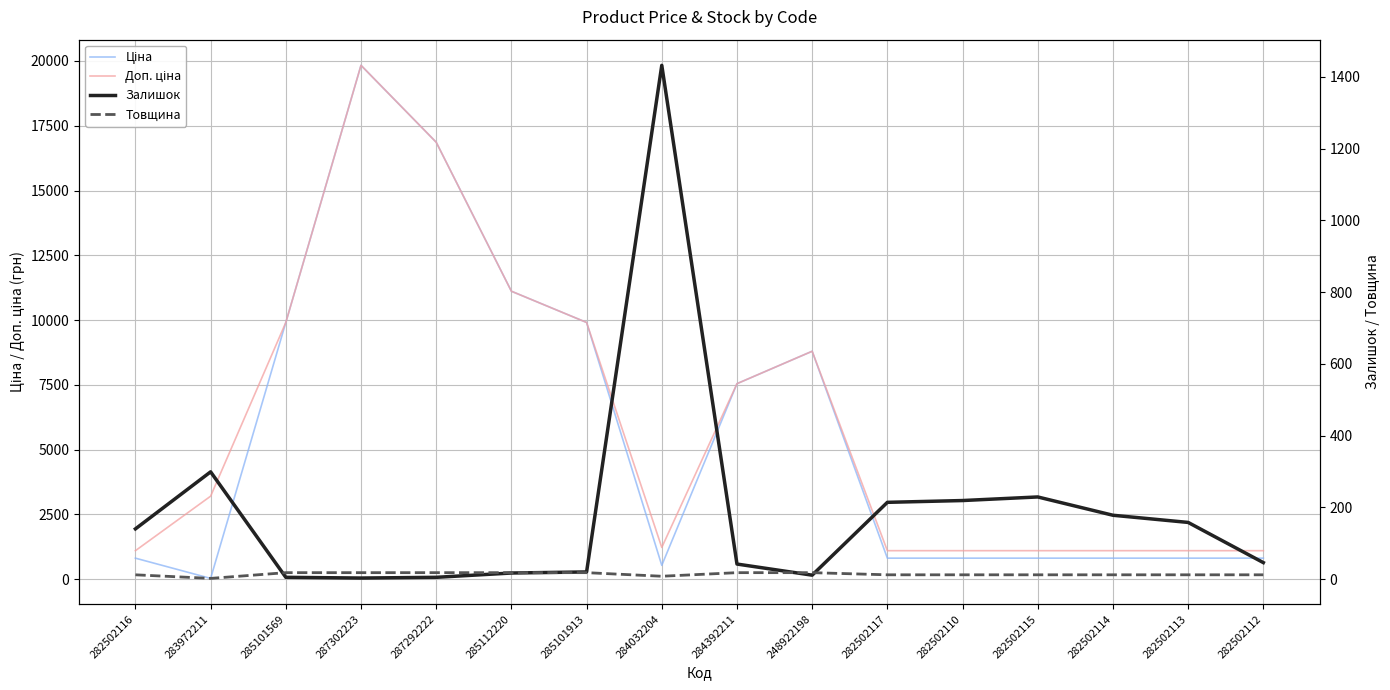

What is the spread (max minus min) of values at 285101569?

9903.5